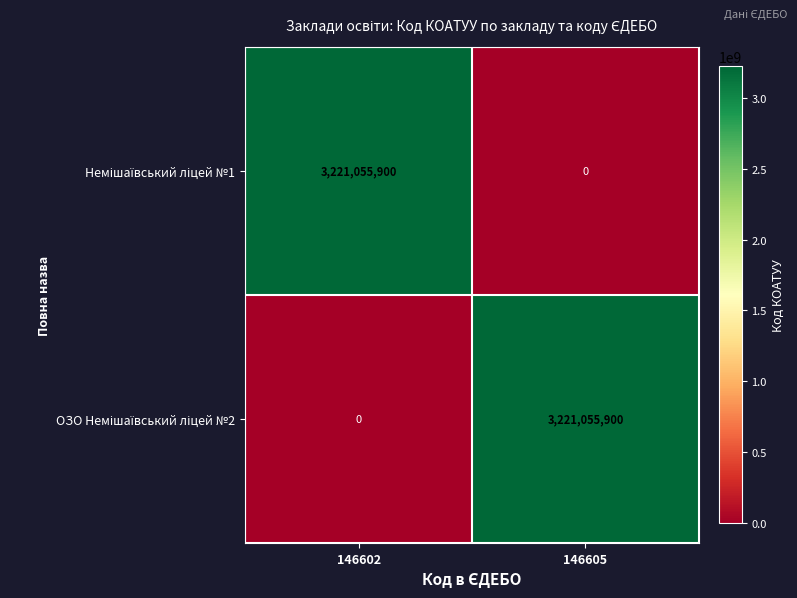

What is the total value across all series at 146605?

3221055900